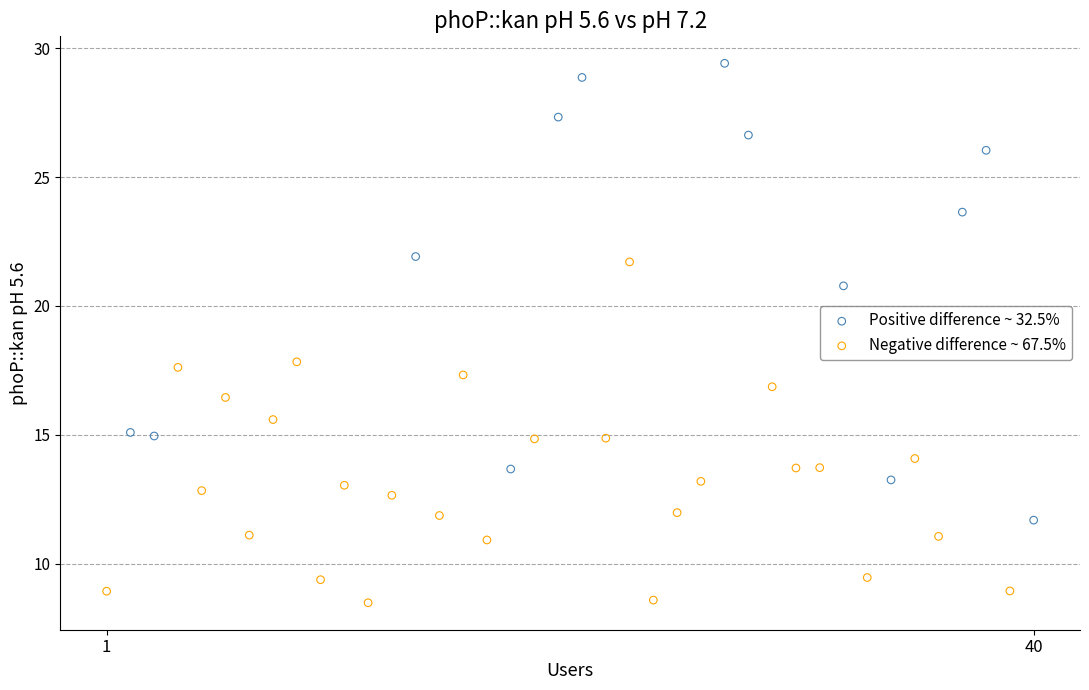

Which series has the largest Y range (max minus min)?

Positive difference ~ 32.5%